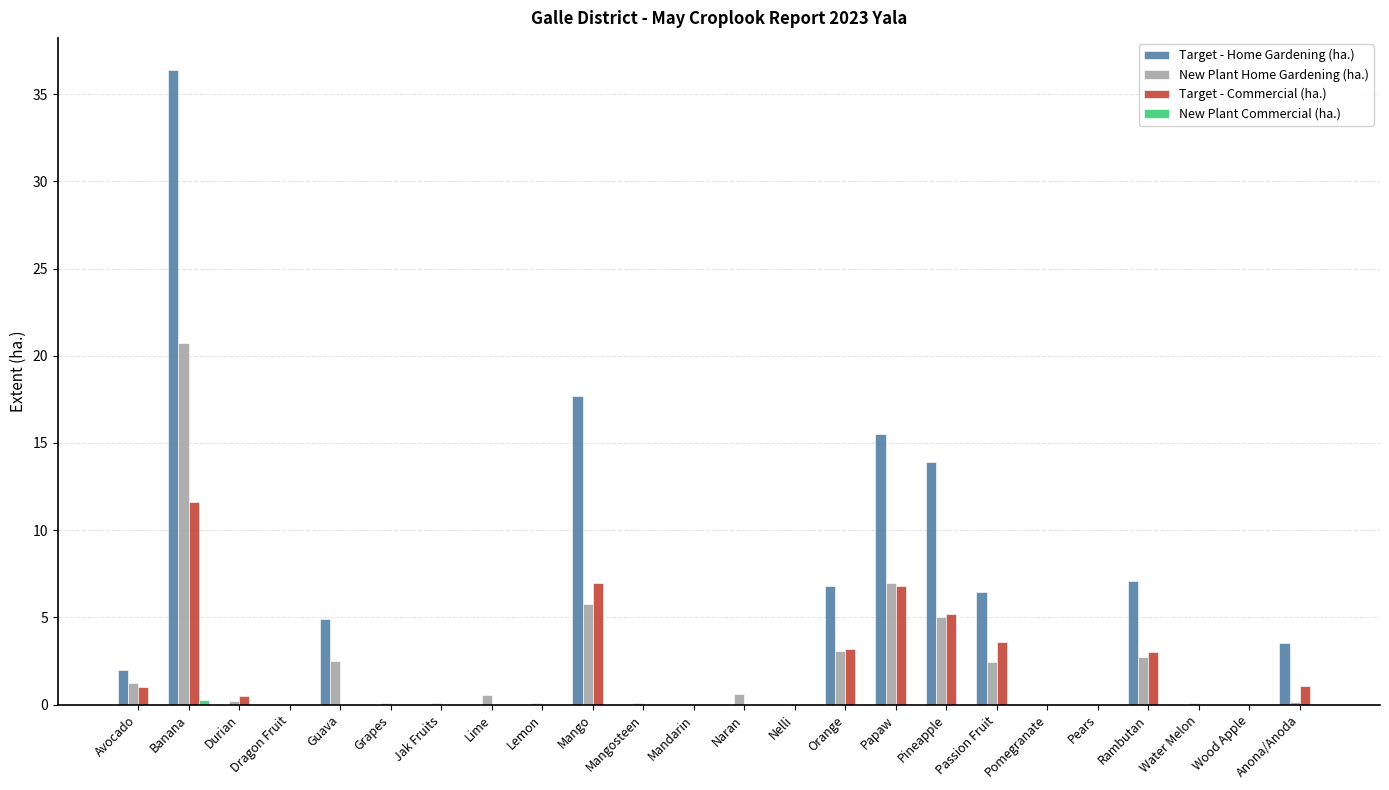

Are the bars horizontal?

No